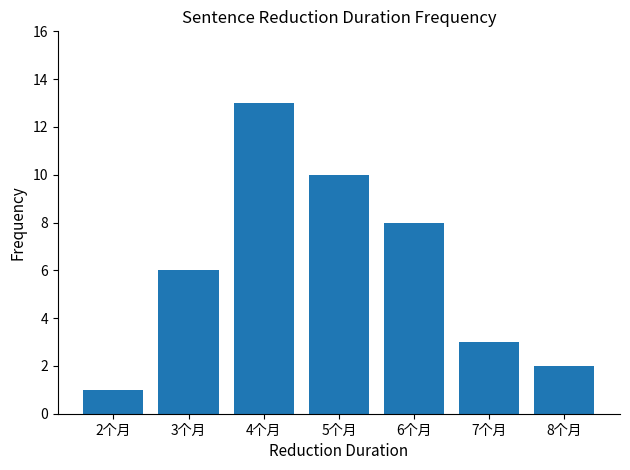

Does the chart contain stacked bars?

No